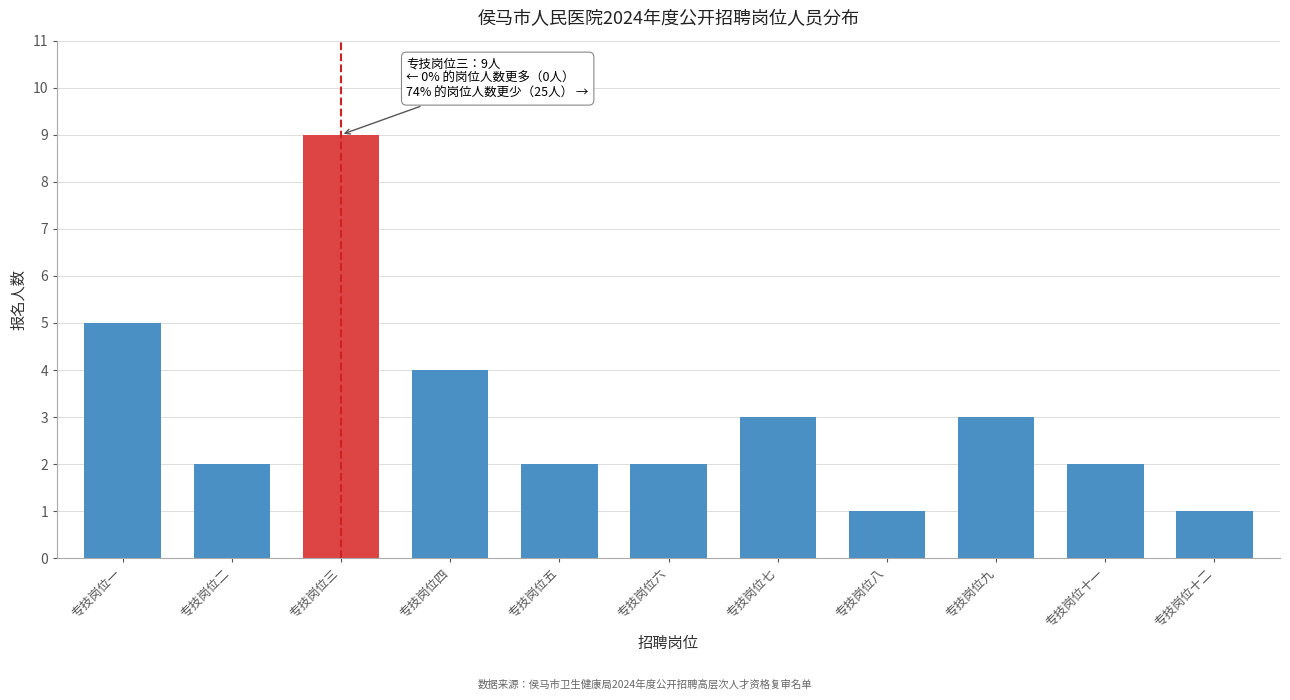

Reading right to left, what are all the values shown in this chart?

专技岗位十二=1	专技岗位十一=2	专技岗位九=3	专技岗位八=1	专技岗位七=3	专技岗位六=2	专技岗位五=2	专技岗位四=4	专技岗位三=9	专技岗位二=2	专技岗位一=5